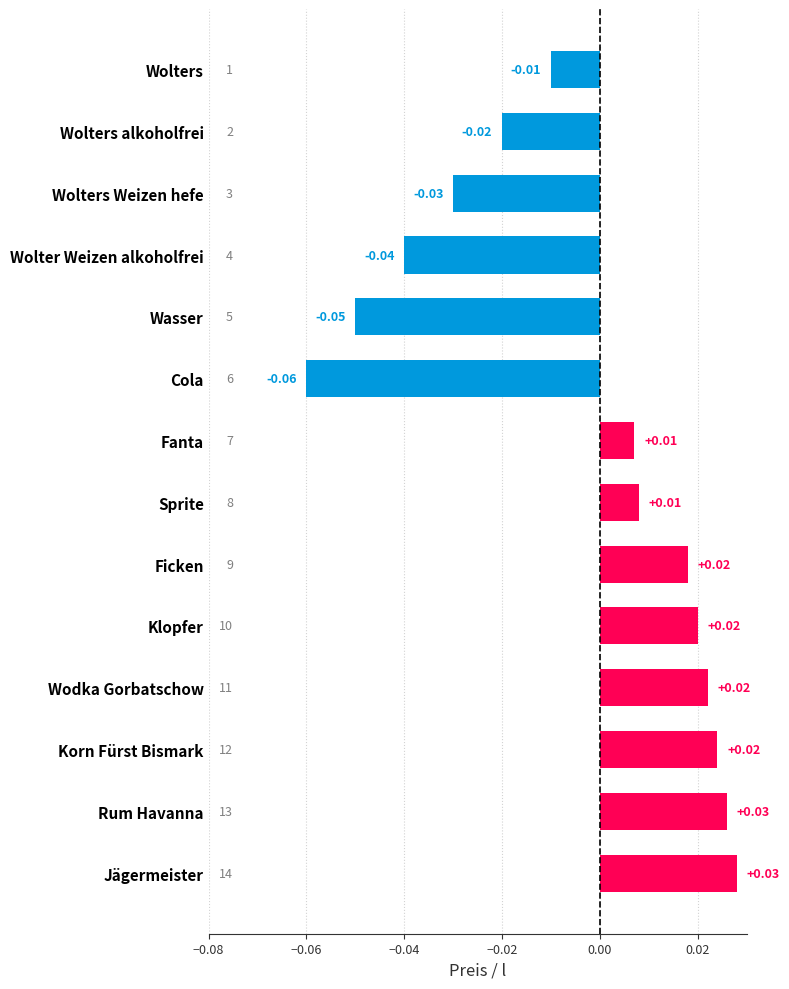

Which has a higher value, Rum Havanna or Wolters Weizen hefe?

Rum Havanna